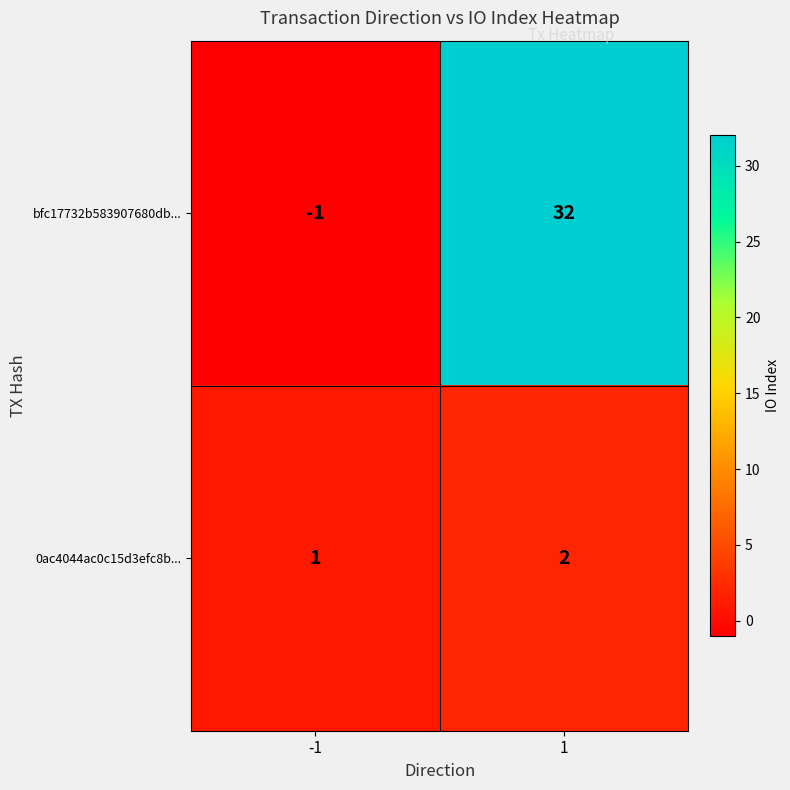

What is the greatest value displayed?

32